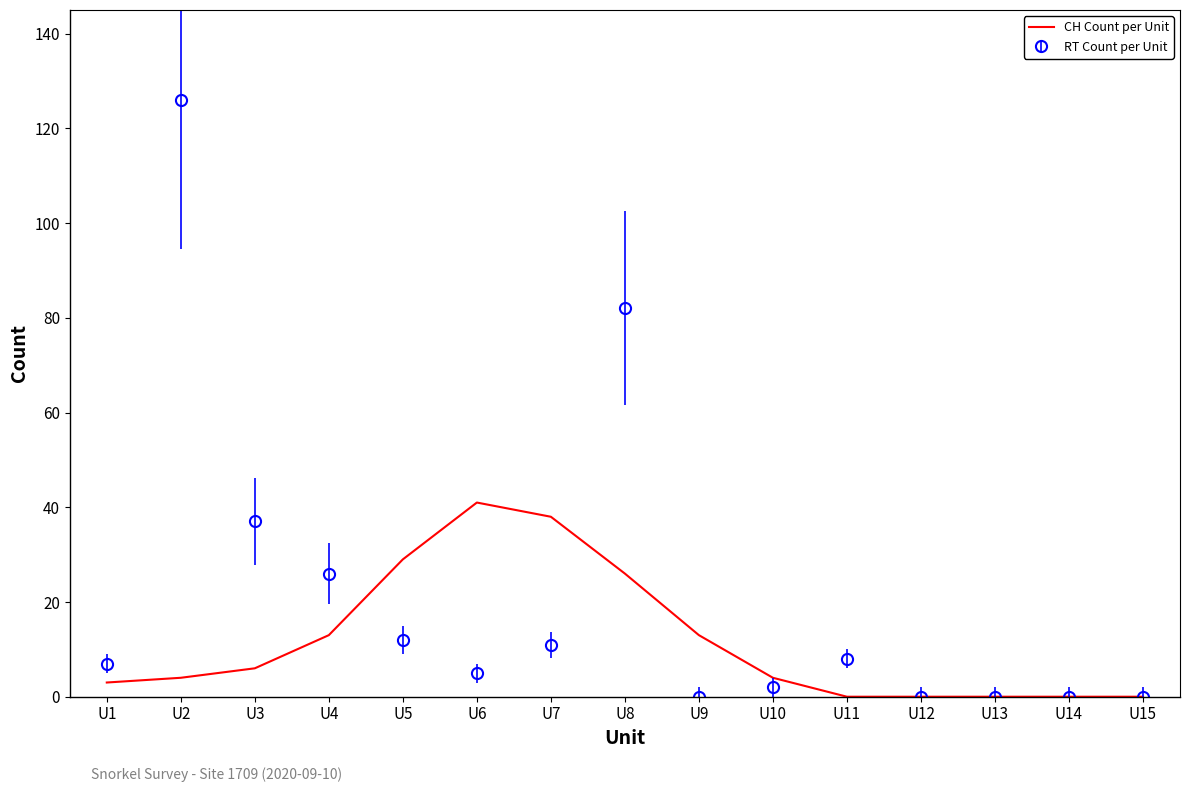

Rank the series at U9 from lowest to highest value.

RT Count per Unit, CH Count per Unit